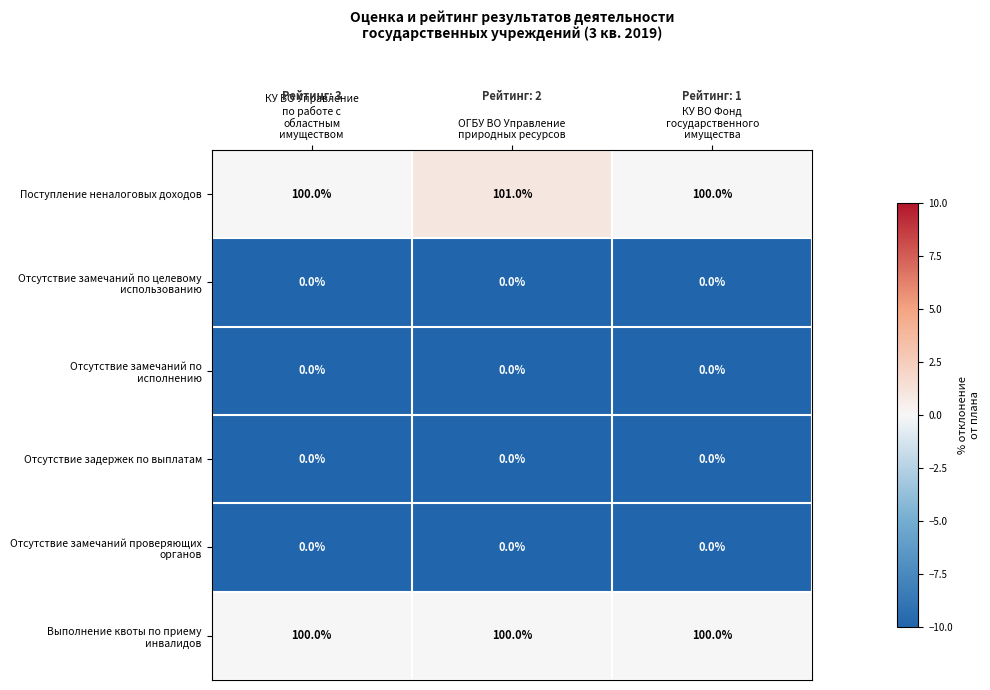

Which series has the largest total across all categories?

Поступление неналоговых доходов